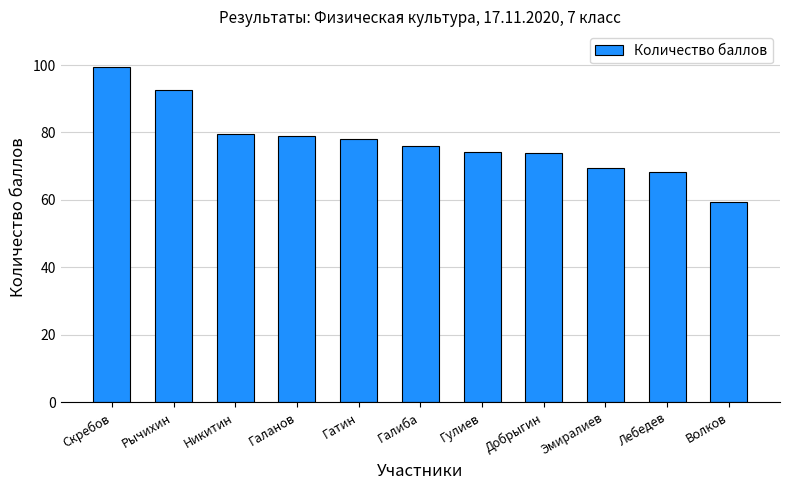

Which has a higher value, Галиба or Скребов?

Скребов